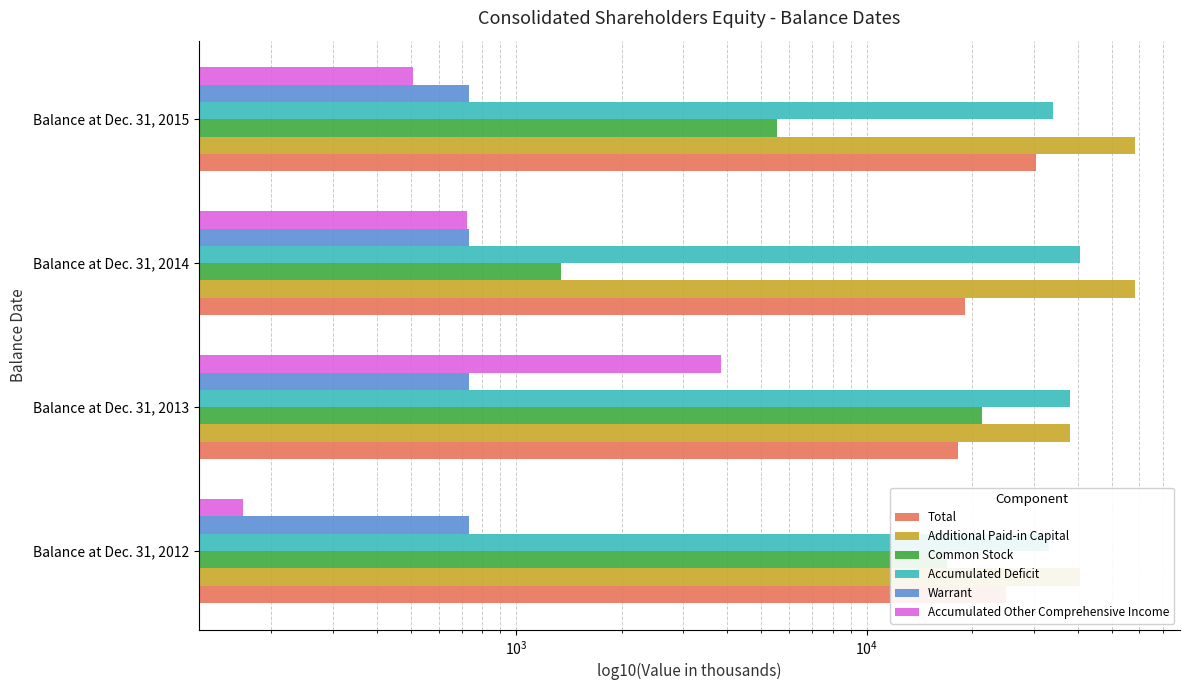

How many values in the Total series are below 24965?

2